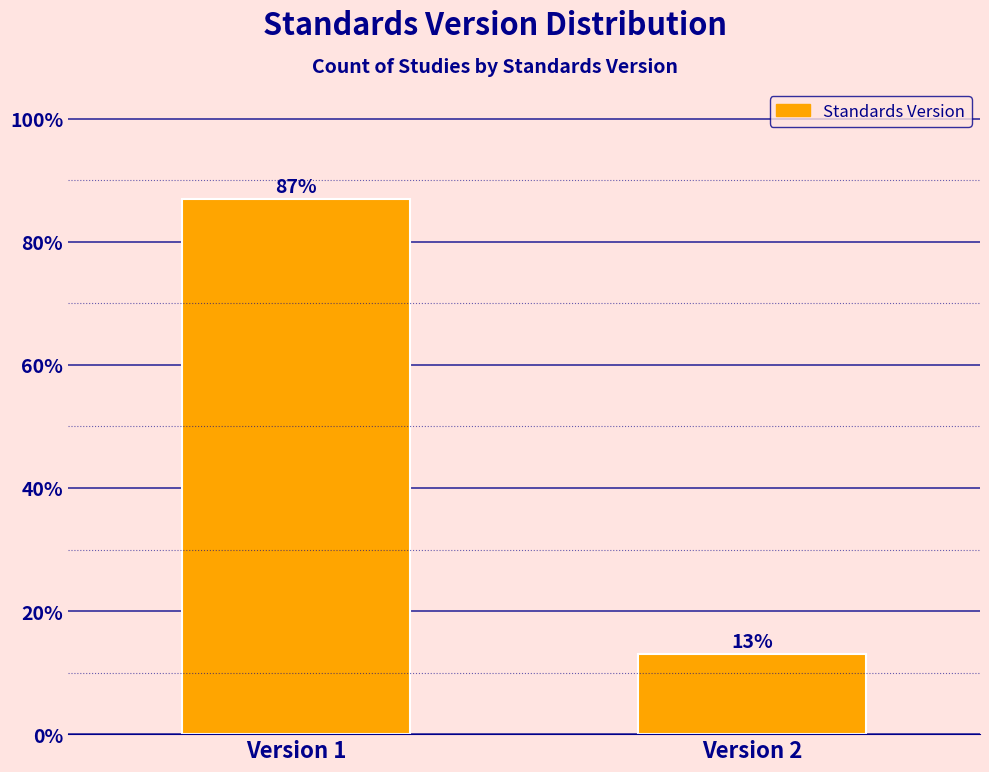

Reading left to right, transcribe all the data shown in this chart.

87.0	13.0